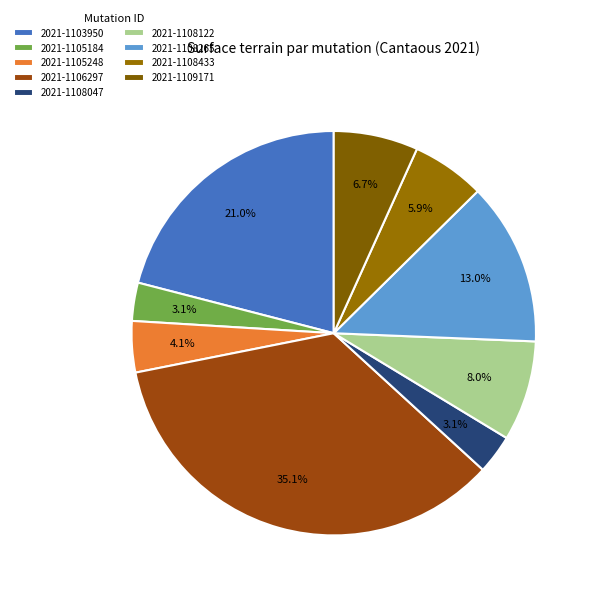

Combined, what portion of the pie is 2021-1103950 and 2021-1108047?

24.1%